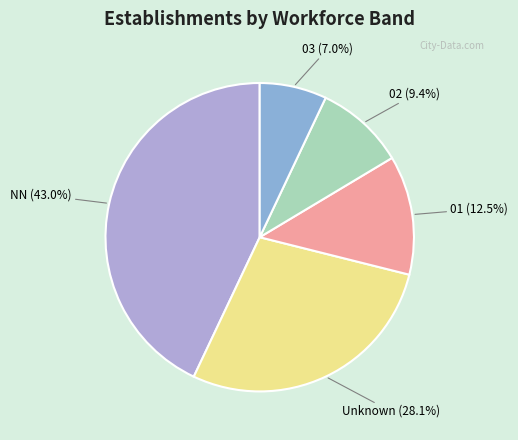

Do 01 and NN together represent more than half of the pie?

Yes